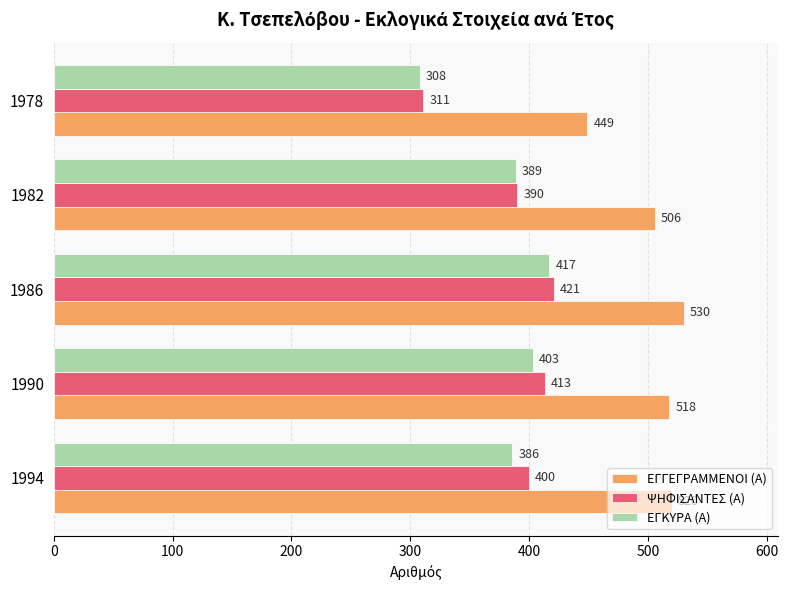

Where is ΕΓΓΕΓΡΑΜΜΕΝΟΙ (Α) nearest to the value 489?

1982